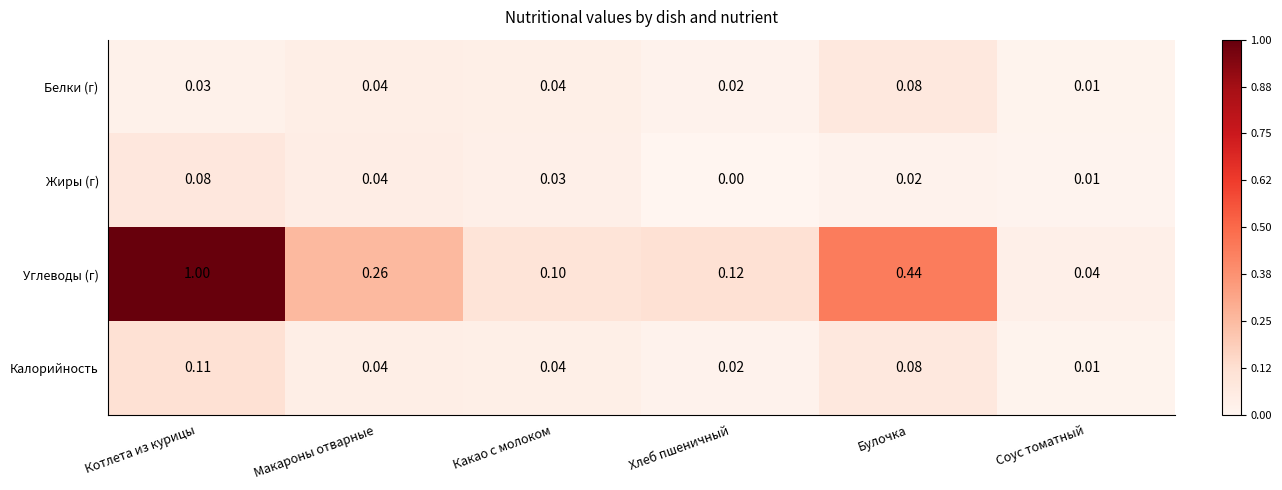

Is the value of Калорийность at Хлеб пшеничный greater than the value of Углеводы (г) at Макароны отварные?

No